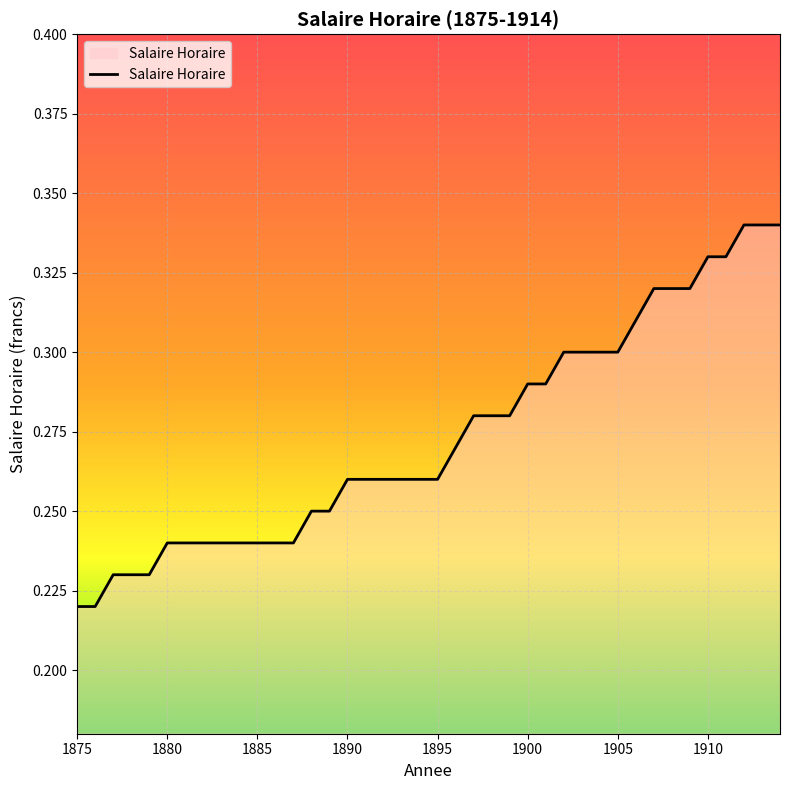

Does the chart have visible grid lines?

Yes